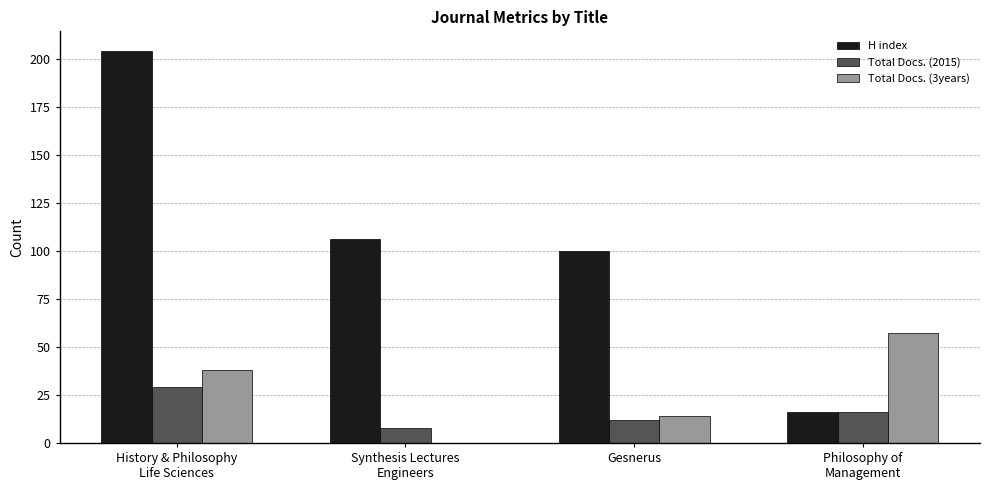

Reading left to right, extract all data points from this chart.

H index: History & Philosophy
Life Sciences=204	Synthesis Lectures
Engineers=106	Gesnerus=100	Philosophy of
Management=16
Total Docs. (2015): History & Philosophy
Life Sciences=29	Synthesis Lectures
Engineers=8	Gesnerus=12	Philosophy of
Management=16
Total Docs. (3years): History & Philosophy
Life Sciences=38	Synthesis Lectures
Engineers=0	Gesnerus=14	Philosophy of
Management=57